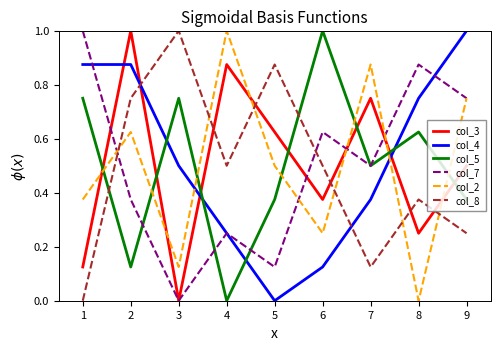

Is the value of col_2 at 6 greater than the value of col_4 at 2?

No